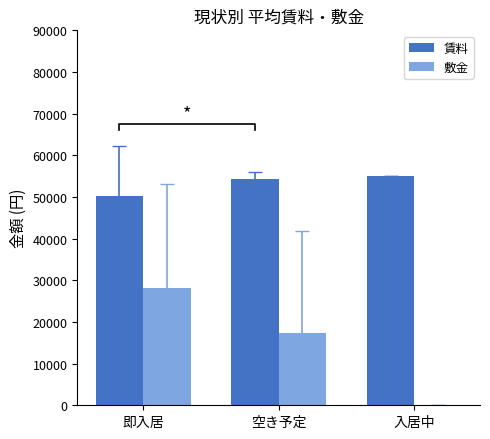

What is the spread (max minus min) of values at 入居中?

55000.0